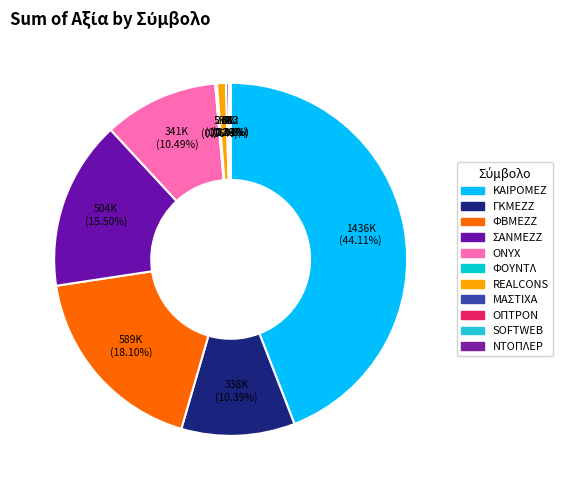

Approximately how many times larger is the value at ΟΠΤΡΟΝ compared to ΜΑΣΤΙΧΑ?

0.5